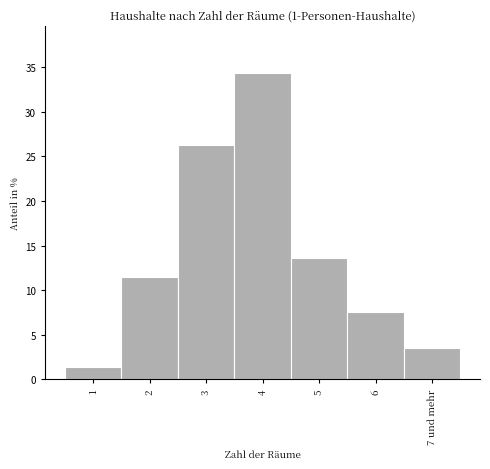

Reading left to right, list all the values displayed in this chart.

1.4	11.5	26.3	34.4	13.6	7.6	3.5